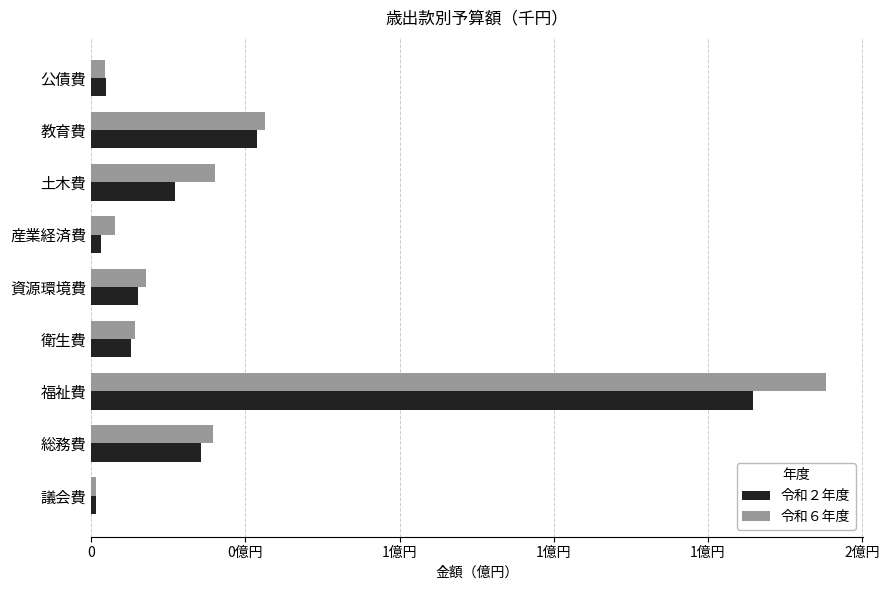

What are all the series names shown in the legend?

令和２年度, 令和６年度